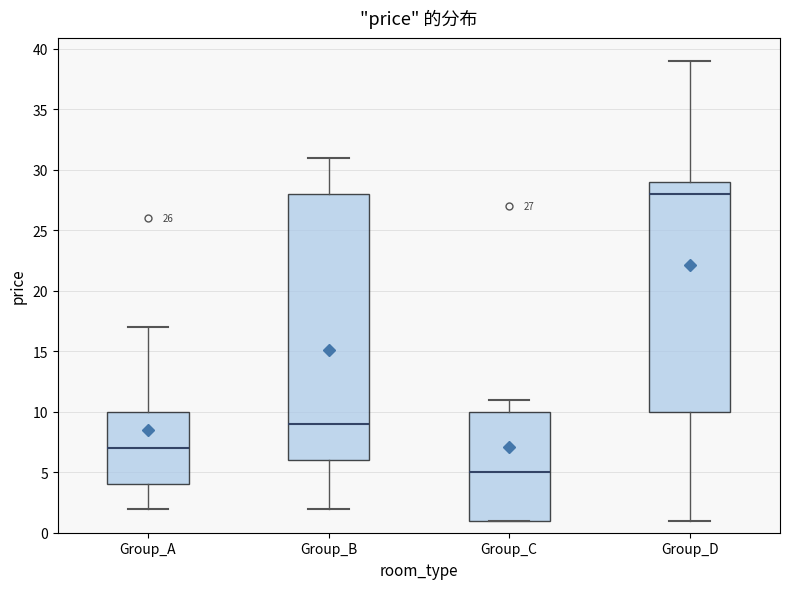

Comparing the boxes themselves (not the whiskers), which one is the tallest?

Group_B